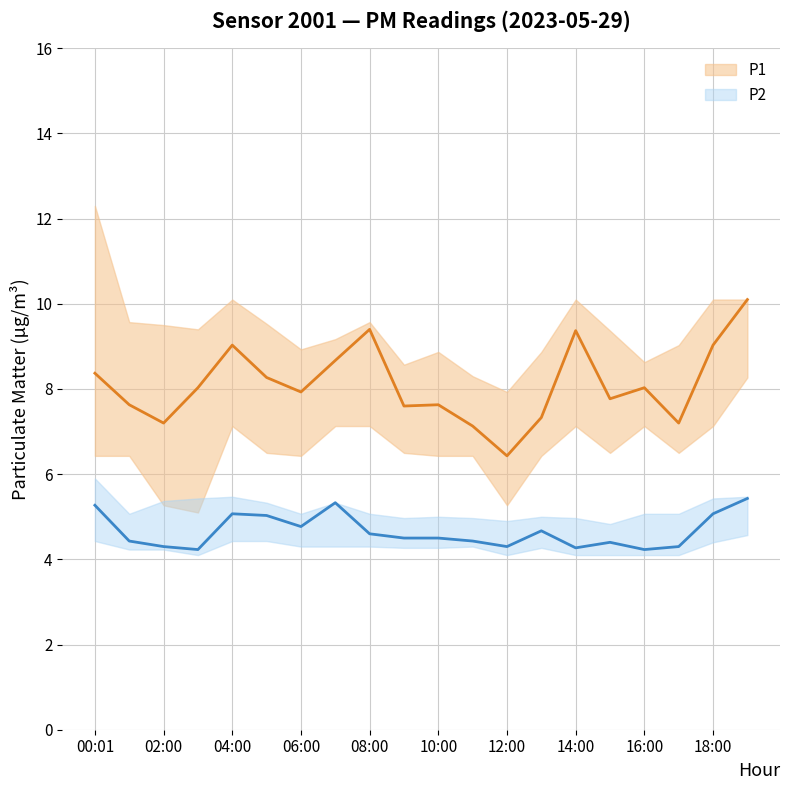

Is the value of P2 at 06:00 greater than the value of P1 at 14:00?

No